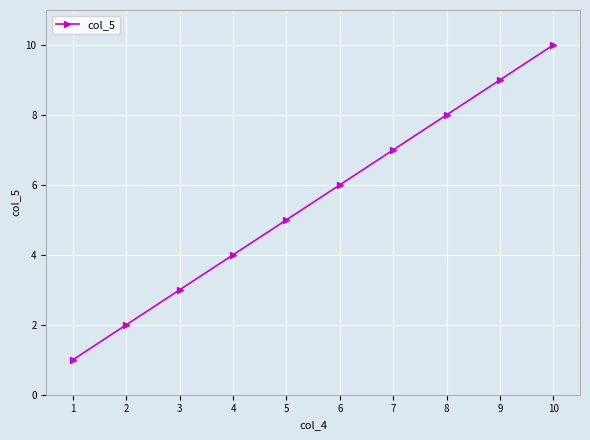

The value at 4 is 3. True or false?

False